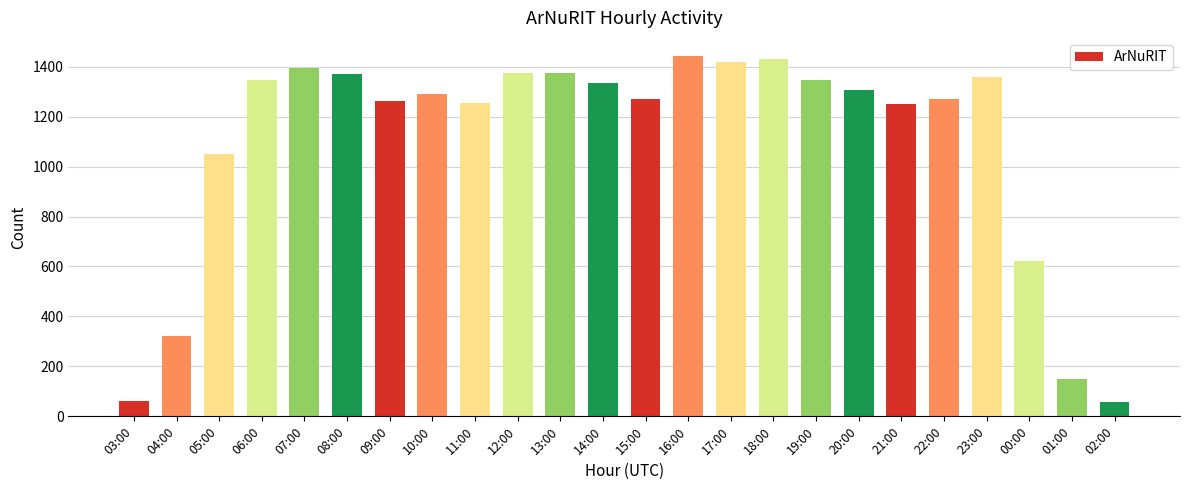

The chart shows a value of 56 at 02:00. True or false?

True